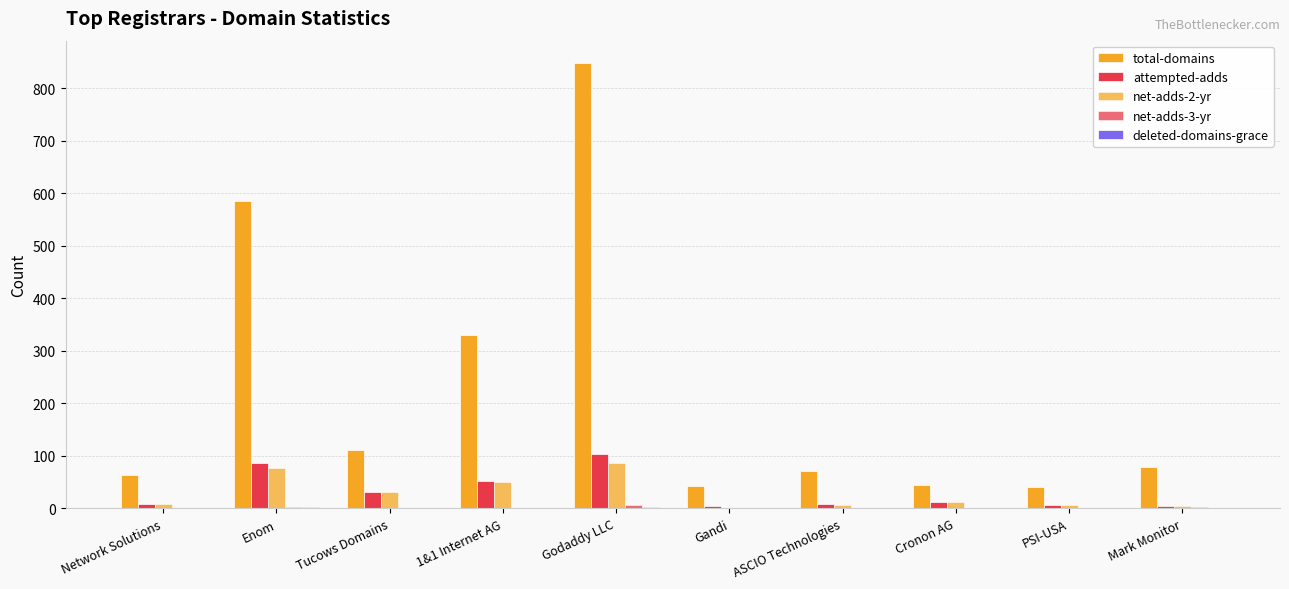

What position from the right is Gandi?

5